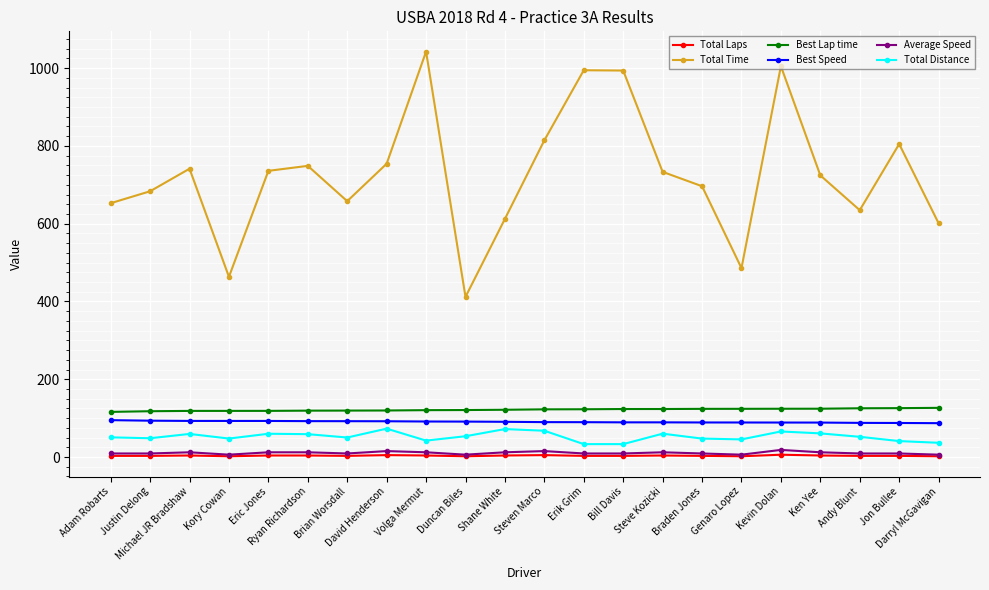

Which series has the widest spread of values?

Total Time